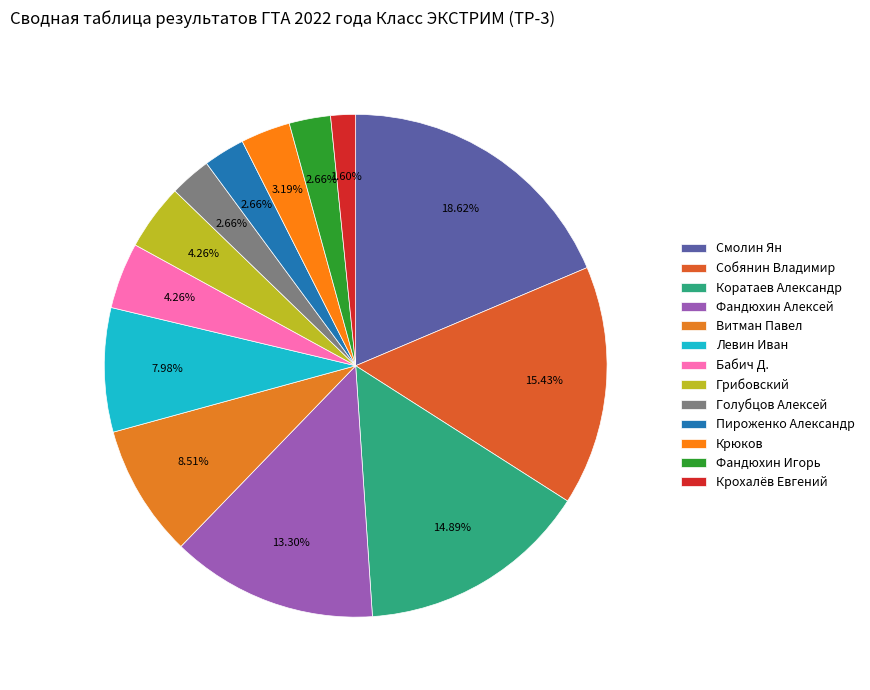

Which has a higher value, Крюков or Коратаев Александр?

Коратаев Александр